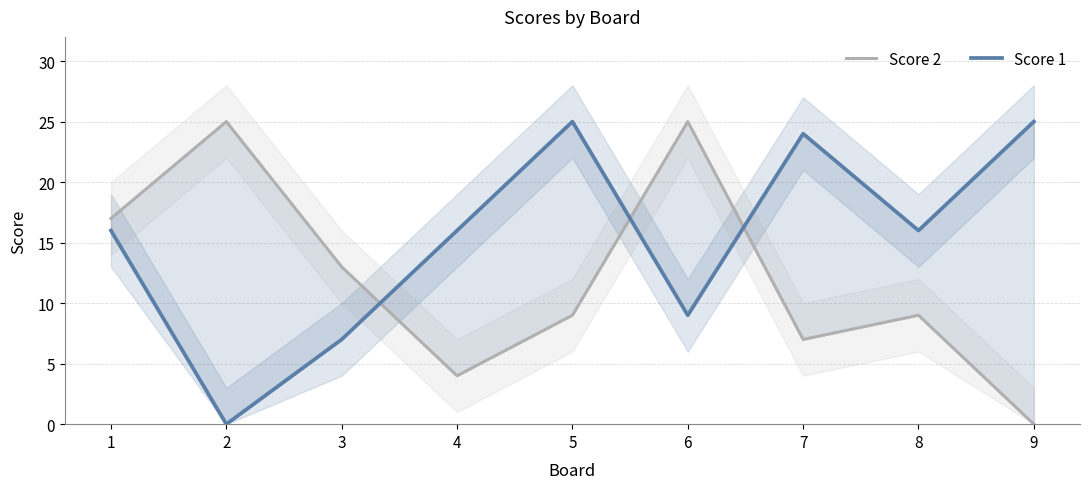

At which label is Score 2 closest to 12?

3